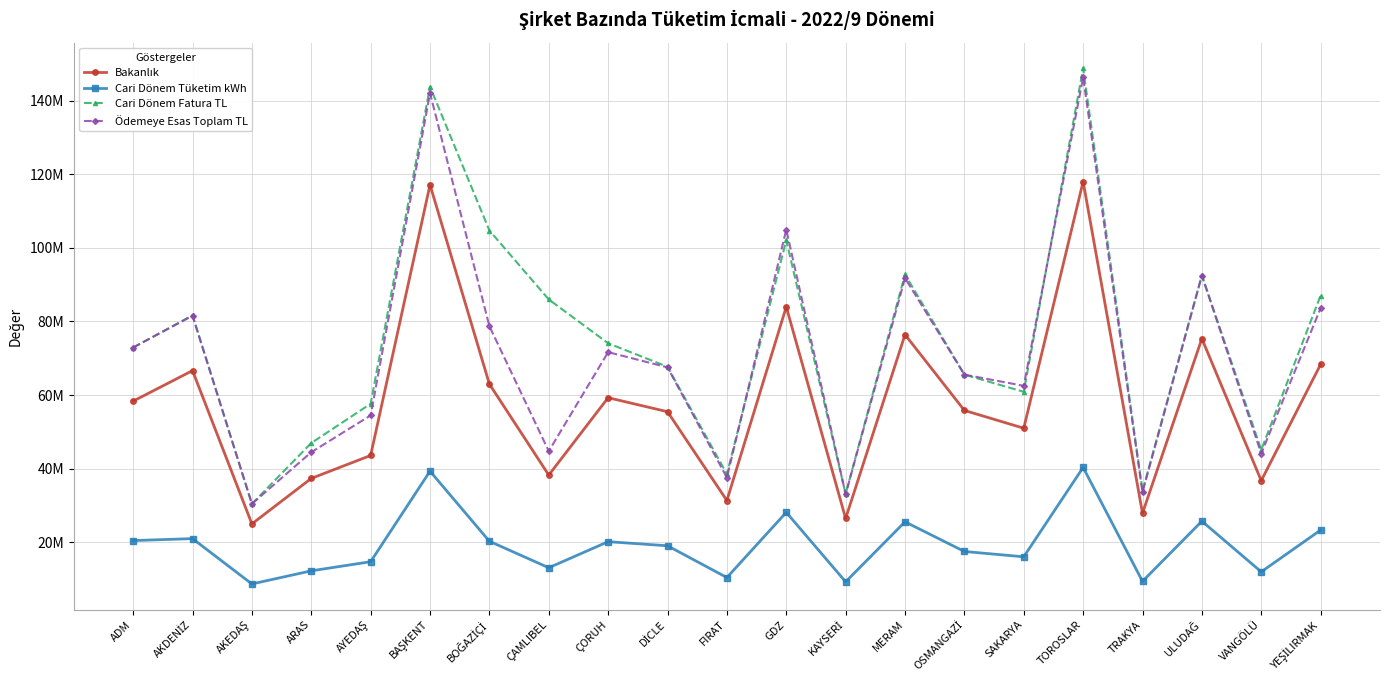

Does the chart display data point markers on the line(s)?

Yes